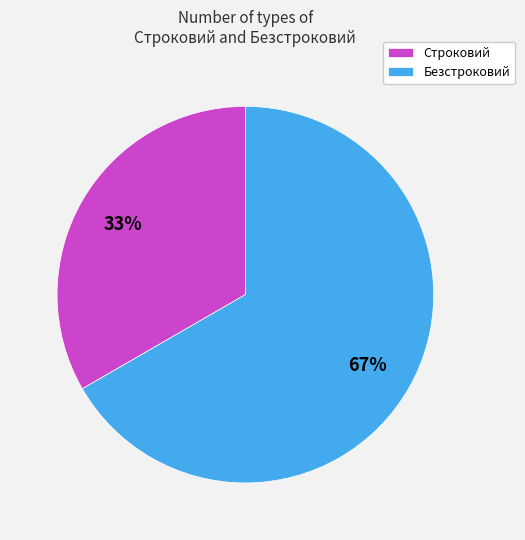

Which category has the biggest portion of the pie?

Безстроковий